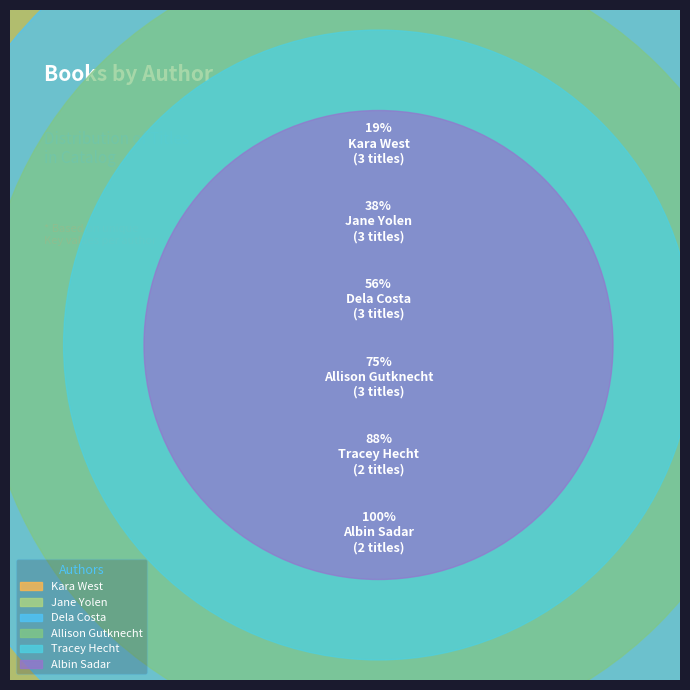

True or false: Tracey Hecht accounts for 25% of the total.

False